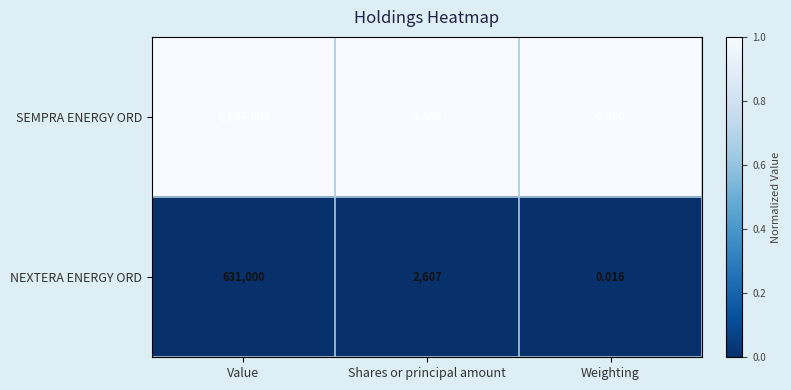

What is the greatest value displayed?

1044000.0